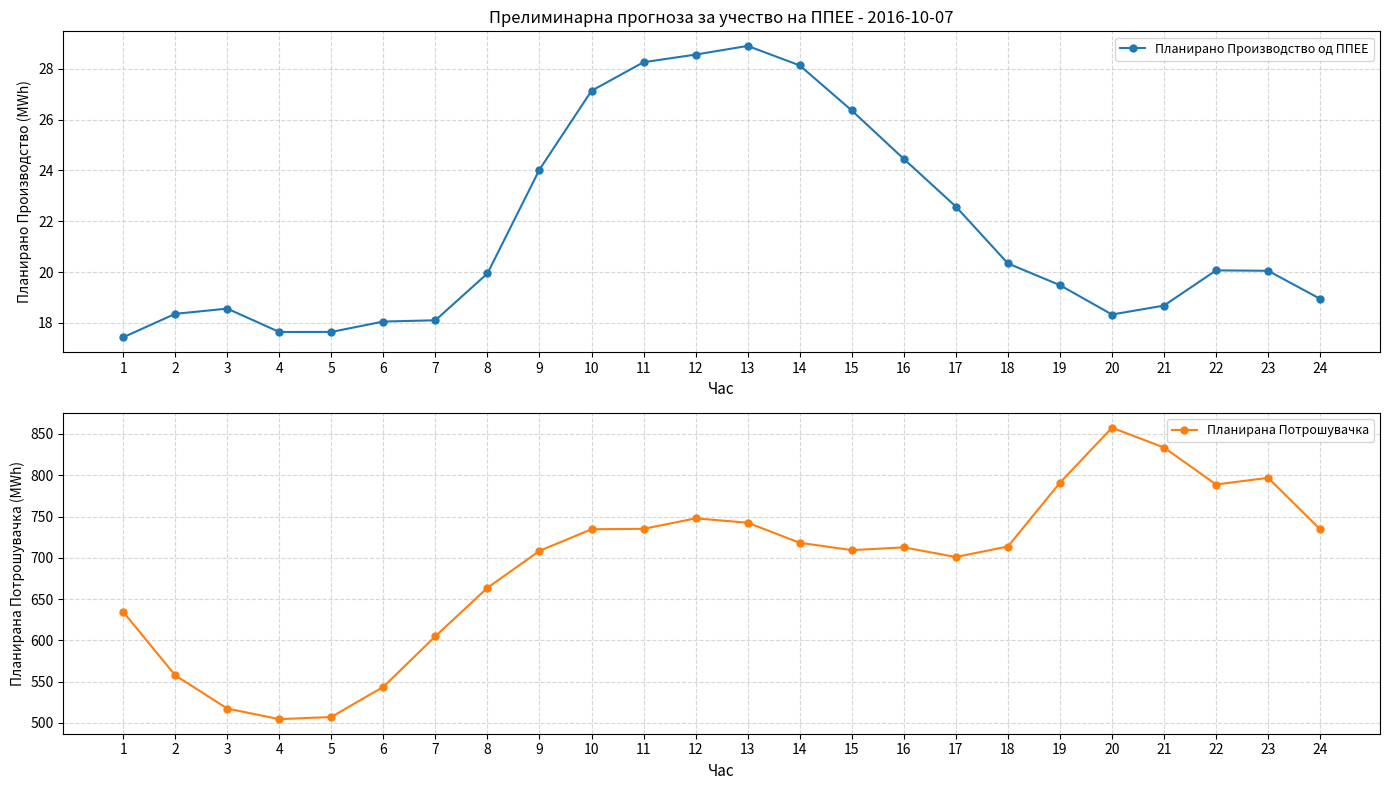

At which category does the chart reach its peak across all series?

20